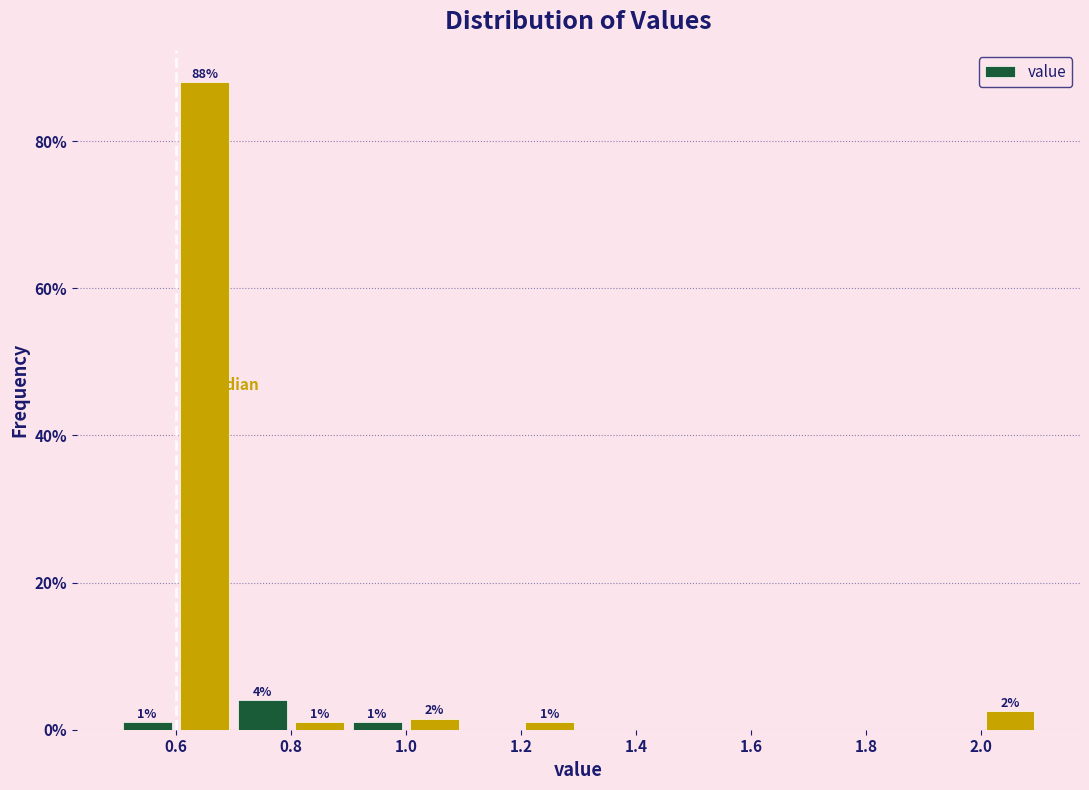

Which range on the x-axis has the tallest bar?

0.6 to 0.7